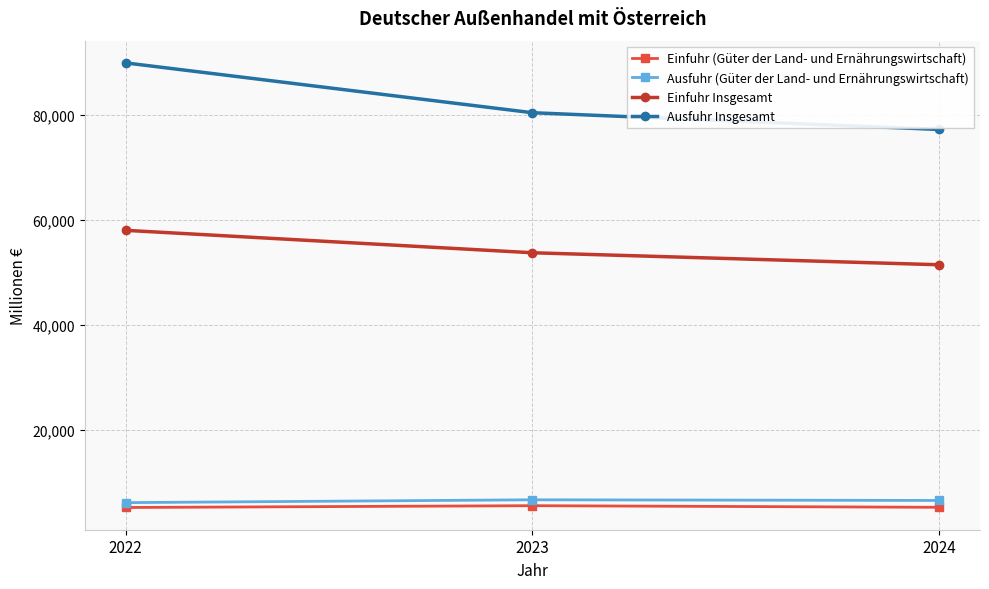

What is the greatest value displayed?

89860